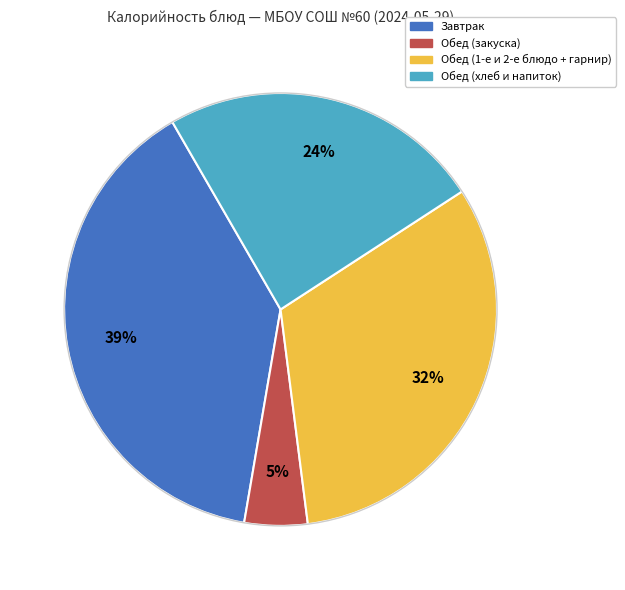

To the nearest percent, what is the average slice percentage?

25%